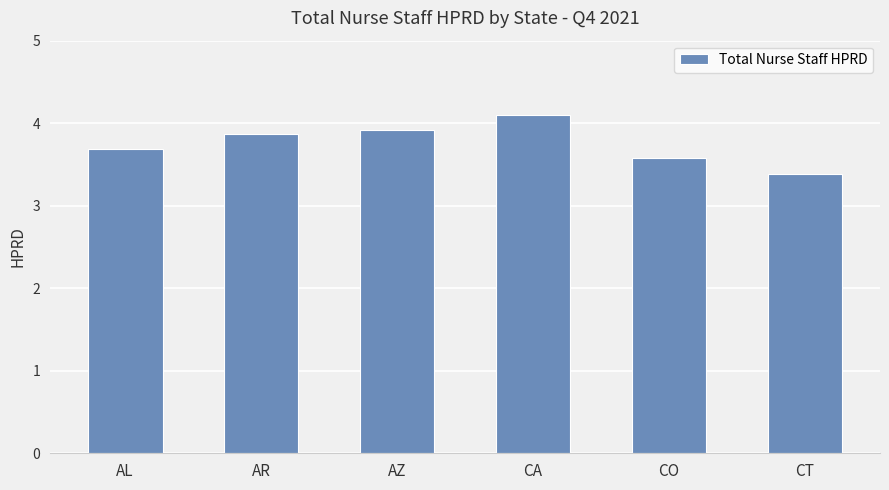

List the labels in order of value, smallest first.

CT, CO, AL, AR, AZ, CA